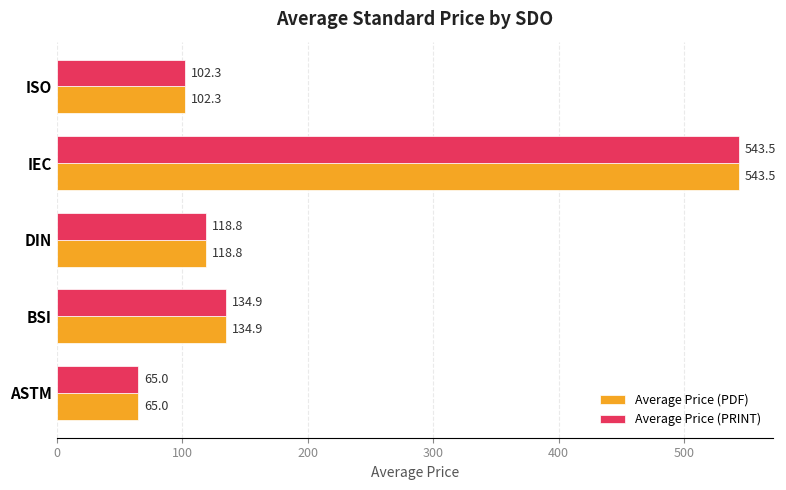

What is the difference between the maximum and minimum values in the Average Price (PDF) series?

478.5